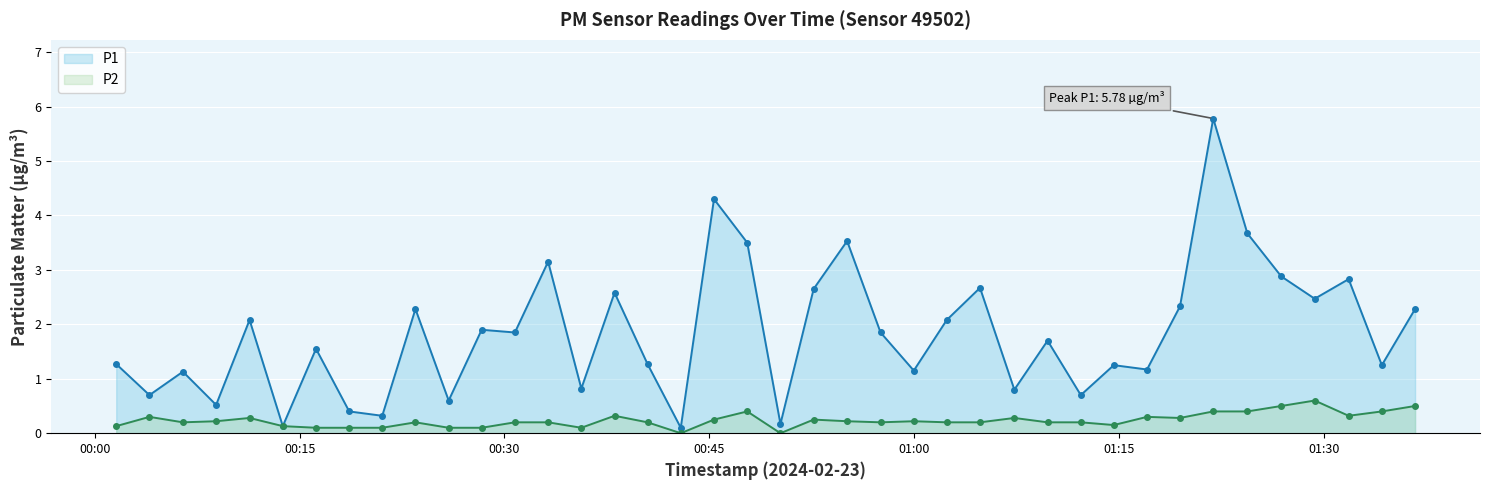

Reading left to right, transcribe all the data shown in this chart.

P1: 1.3	0.7	1.1	0.5	2.1	0.1	1.6	0.4	0.3	2.3	0.6	1.9	1.9	3.1	0.8	2.6	1.3	0.1	4.3	3.5	0.2	2.6	3.5	1.9	1.1	2.1	2.7	0.8	1.7	0.7	1.2	1.2	2.3	5.8	3.7	2.9	2.5	2.8	1.2	2.3
P2: 0.1	0.3	0.2	0.2	0.3	0.1	0.1	0.1	0.1	0.2	0.1	0.1	0.2	0.2	0.1	0.3	0.2	0.0	0.2	0.4	0.0	0.2	0.2	0.2	0.2	0.2	0.2	0.3	0.2	0.2	0.1	0.3	0.3	0.4	0.4	0.5	0.6	0.3	0.4	0.5